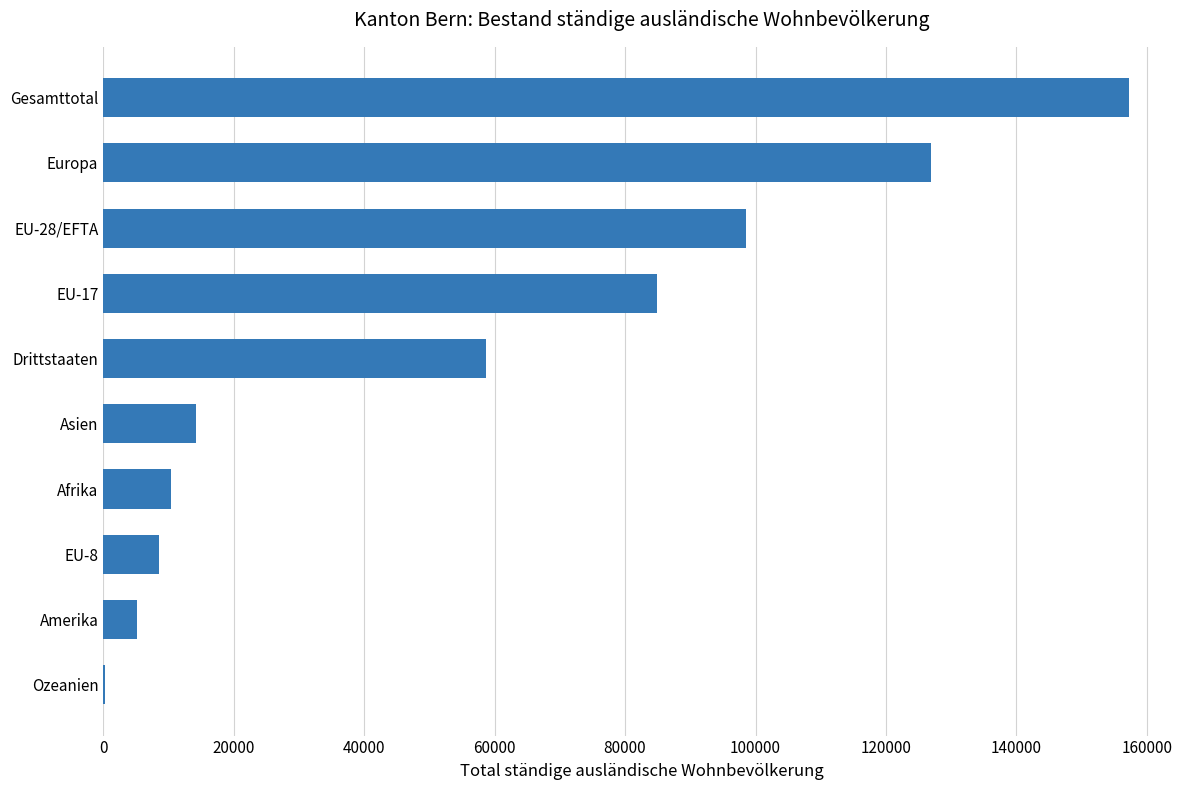

How many distinct data groups are displayed?

1